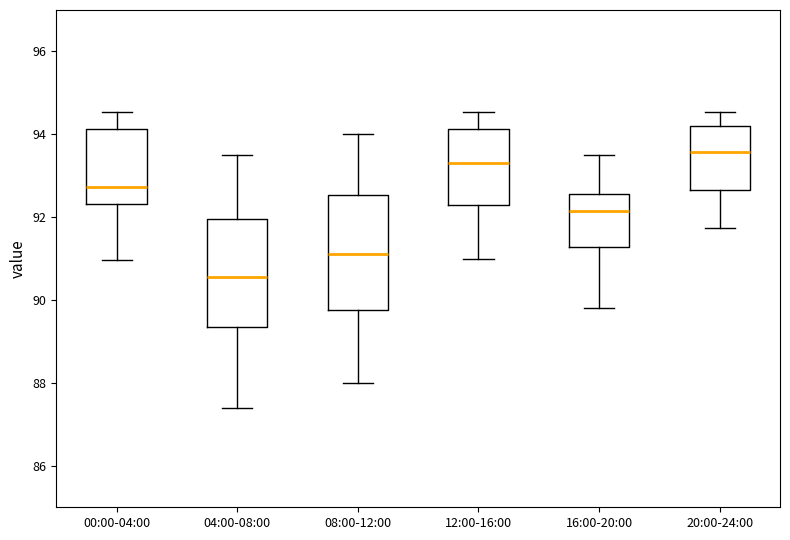

Which box has the lowest median line?

04:00-08:00